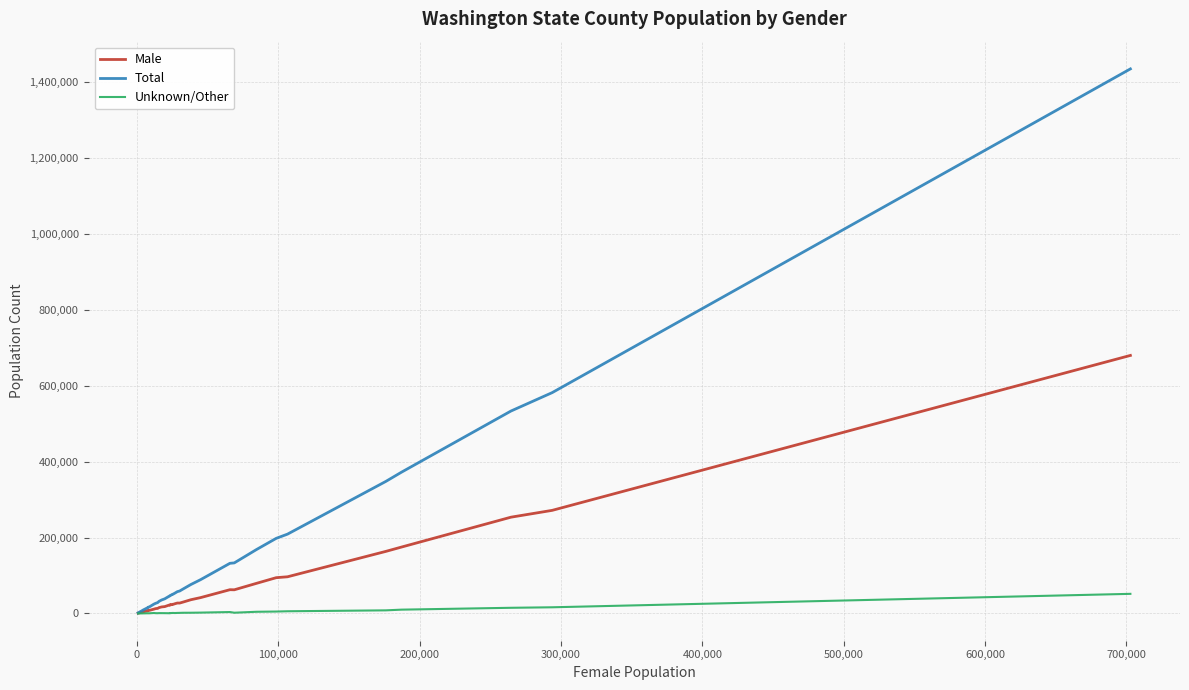

List the series in order of their peak value, lowest first.

Unknown/Other, Male, Total